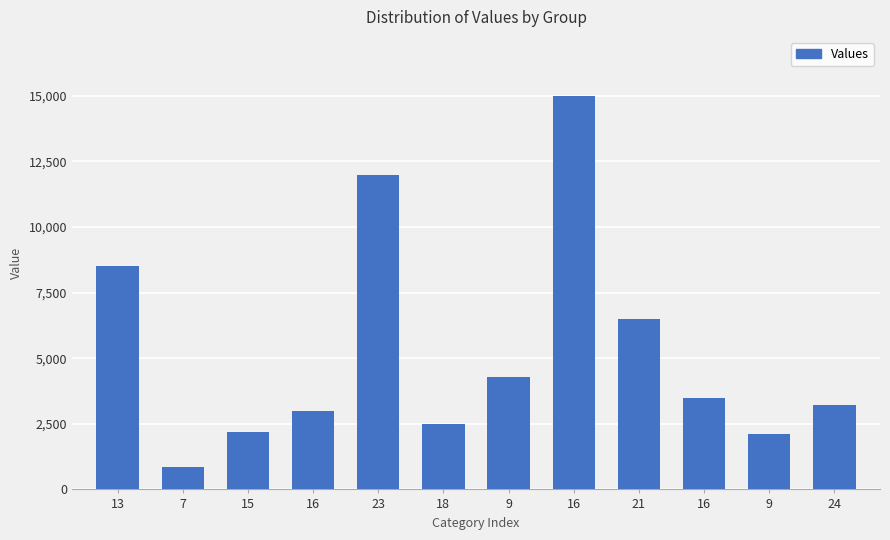

Reading left to right, what are all the values shown in this chart?

8500	840	2200	3000	12000	2500	4300	15000	6500	3500	2100	3200